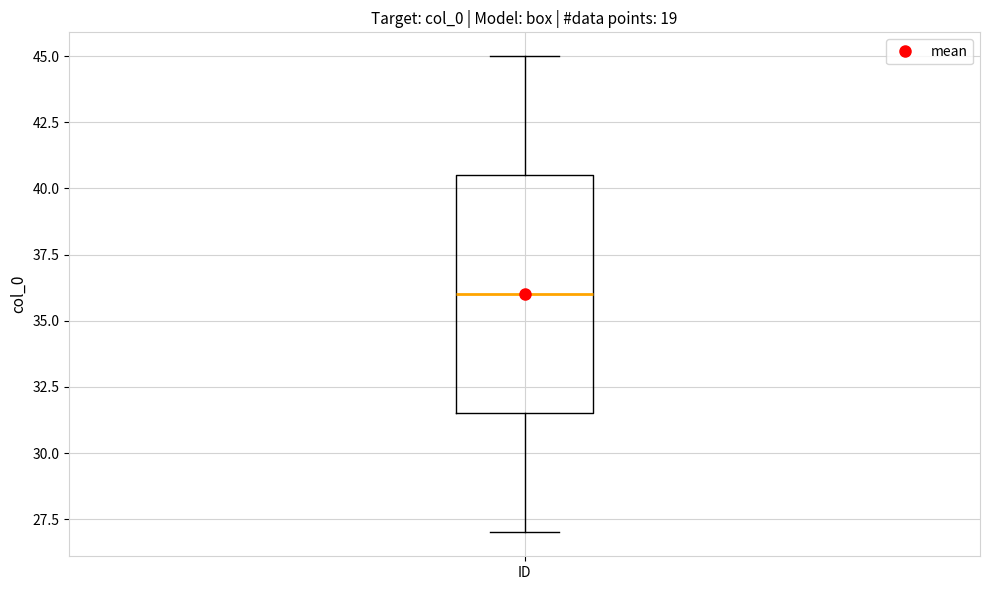

Transcribe this box plot: give where the median line is, the range the box spans, and where the two whiskers end, as read against the y-axis. The values are not printed on the chart, so give them approximately, as read against the axis.

median 36.0, box 31.5 to 40.5, whiskers 27.0 to 45.0